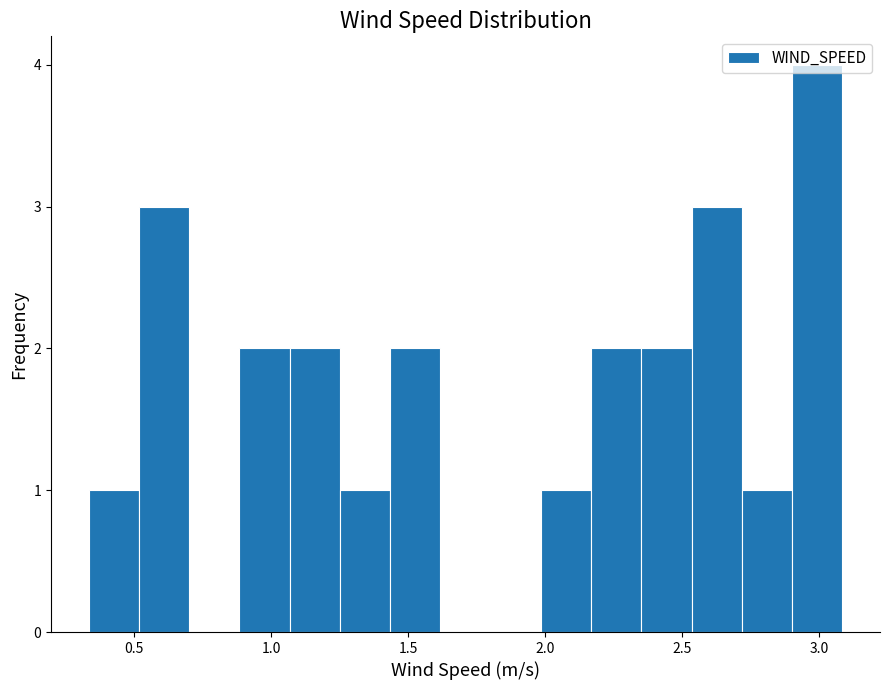

Read against the x-axis, roughly where is the centre of the tallest bar?

3.00